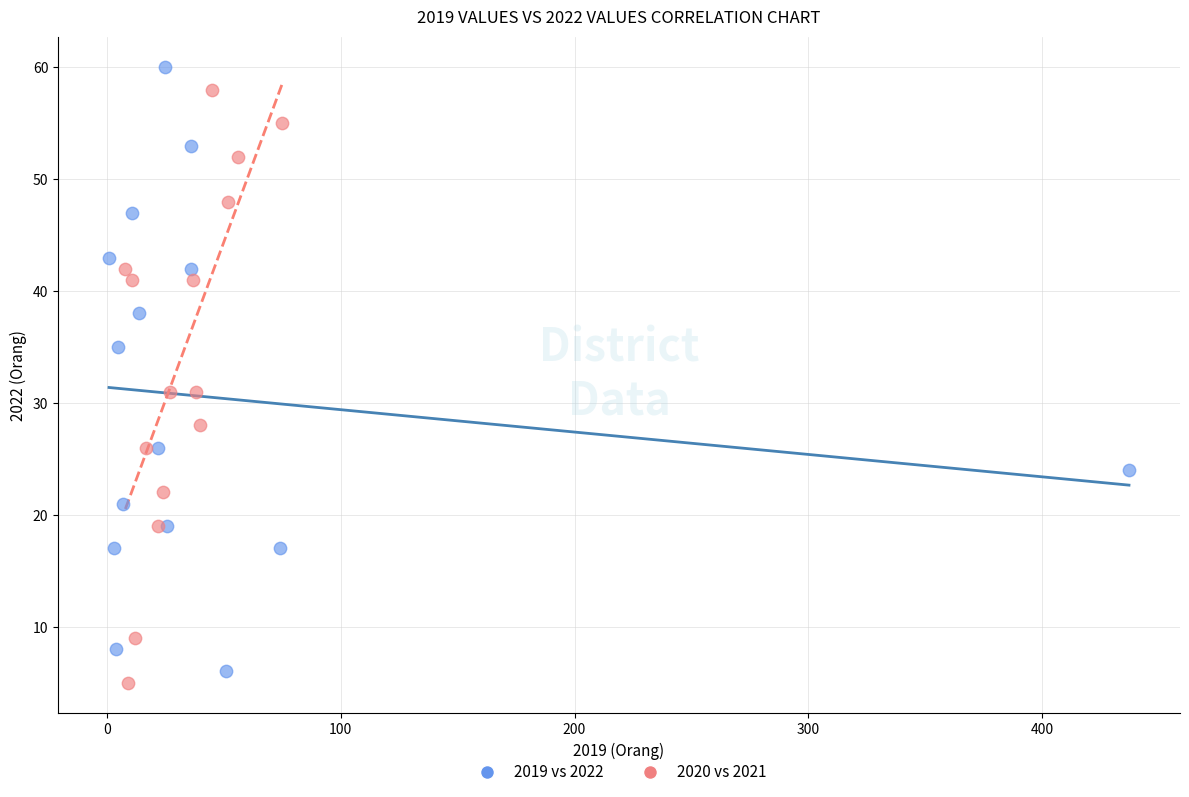

Which series contains the lowest Y value?

2020 vs 2021